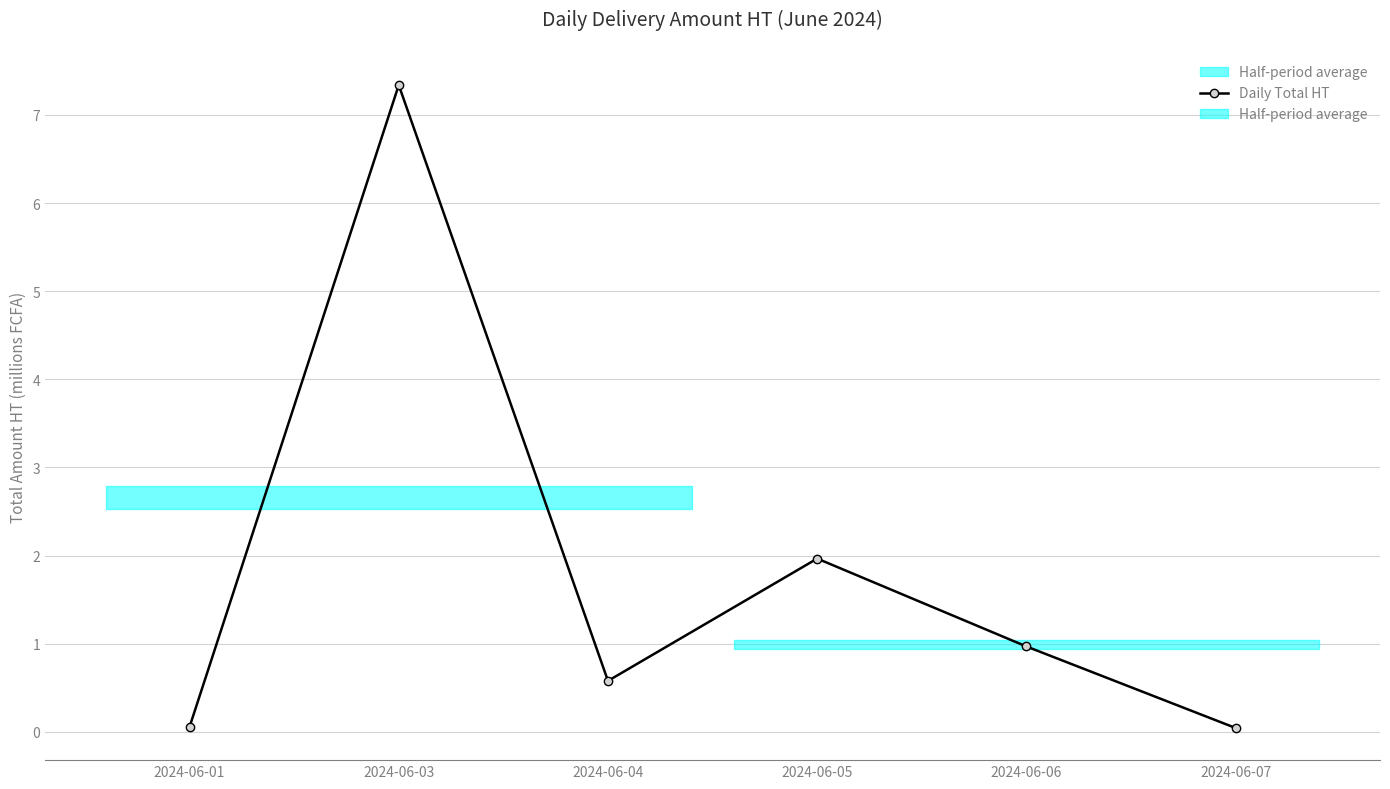

At which category does the data reach its first local valley?

2024-06-04